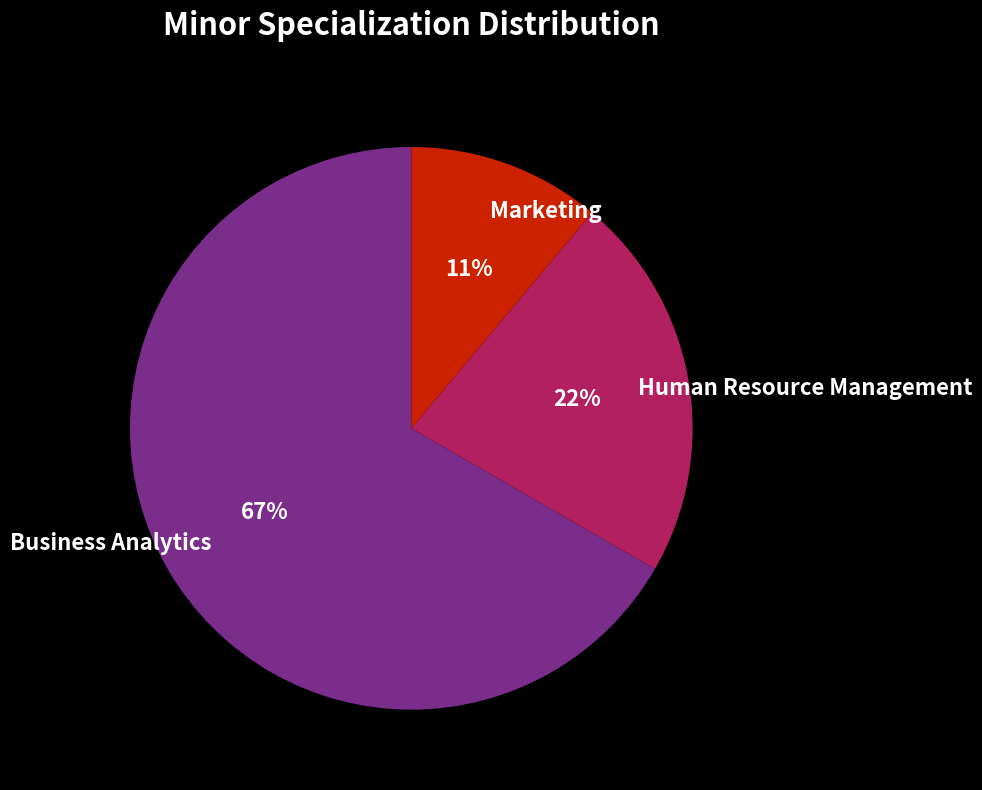

Is it true that Business Analytics is 79% of the pie?

False